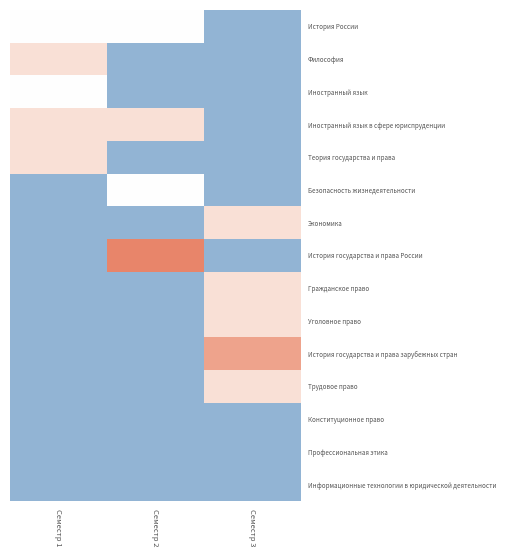

Reading left to right, what are all the values shown in this chart?

История России: Семестр 1=72	Семестр 2=72	Семестр 3=0
Философия: Семестр 1=108	Семестр 2=0	Семестр 3=0
Иностранный язык: Семестр 1=72	Семестр 2=0	Семестр 3=0
Иностранный язык в сфере юриспруденции: Семестр 1=108	Семестр 2=108	Семестр 3=0
Теория государства и права: Семестр 1=108	Семестр 2=0	Семестр 3=0
Безопасность жизнедеятельности: Семестр 1=0	Семестр 2=72	Семестр 3=0
Экономика: Семестр 1=0	Семестр 2=0	Семестр 3=108
История государства и права России: Семестр 1=0	Семестр 2=216	Семестр 3=0
Гражданское право: Семестр 1=0	Семестр 2=0	Семестр 3=108
Уголовное право: Семестр 1=0	Семестр 2=0	Семестр 3=108
История государства и права зарубежных стран: Семестр 1=0	Семестр 2=0	Семестр 3=180
Трудовое право: Семестр 1=0	Семестр 2=0	Семестр 3=108
Конституционное право: Семестр 1=0	Семестр 2=0	Семестр 3=0
Профессиональная этика: Семестр 1=0	Семестр 2=0	Семестр 3=0
Информационные технологии в юридической деятельности: Семестр 1=0	Семестр 2=0	Семестр 3=0